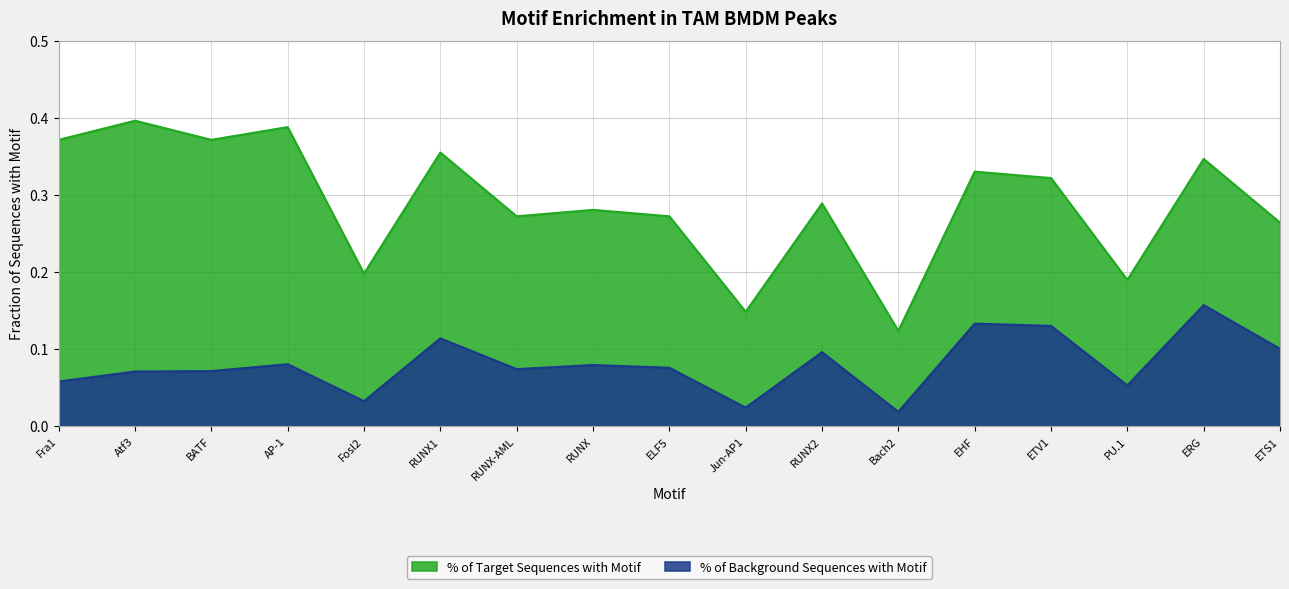

What is the label of the 3rd point from the left?

BATF